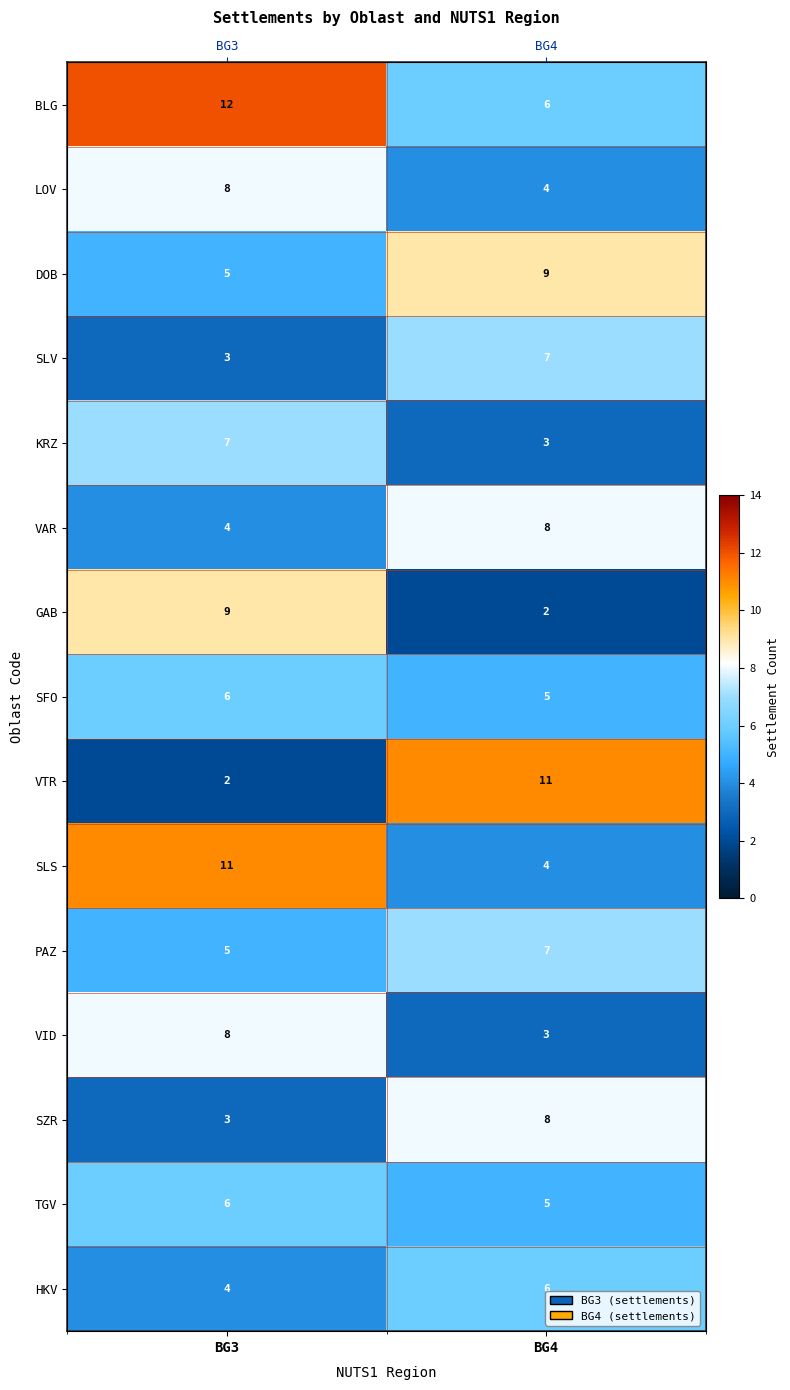

True or false: BLG has a value of 6 at BG4.

True